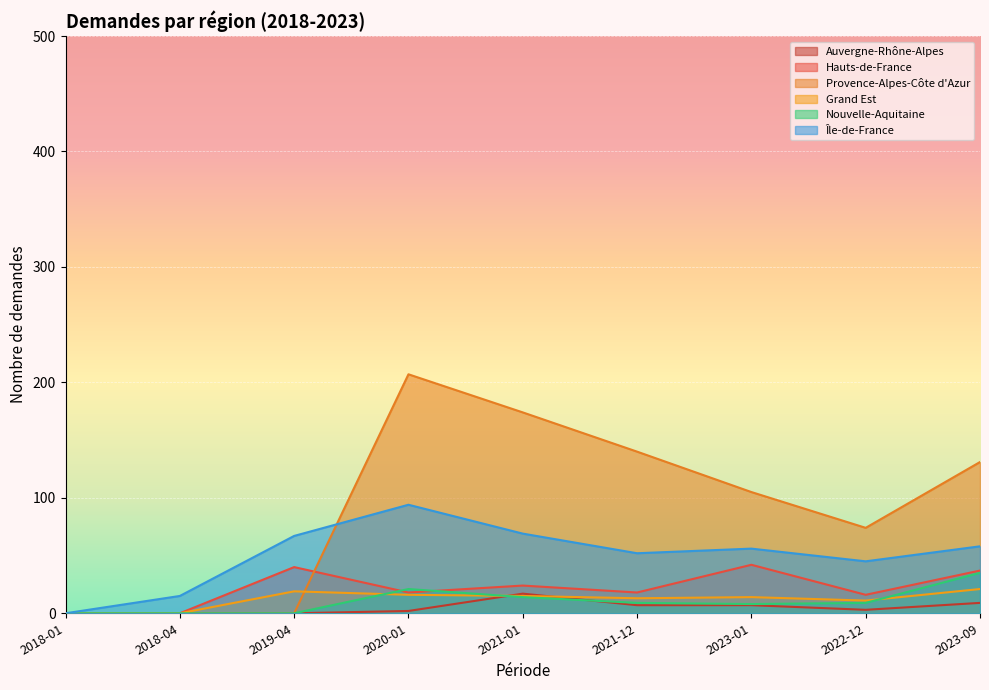

At how many categories does at least one series exceed 68?

6